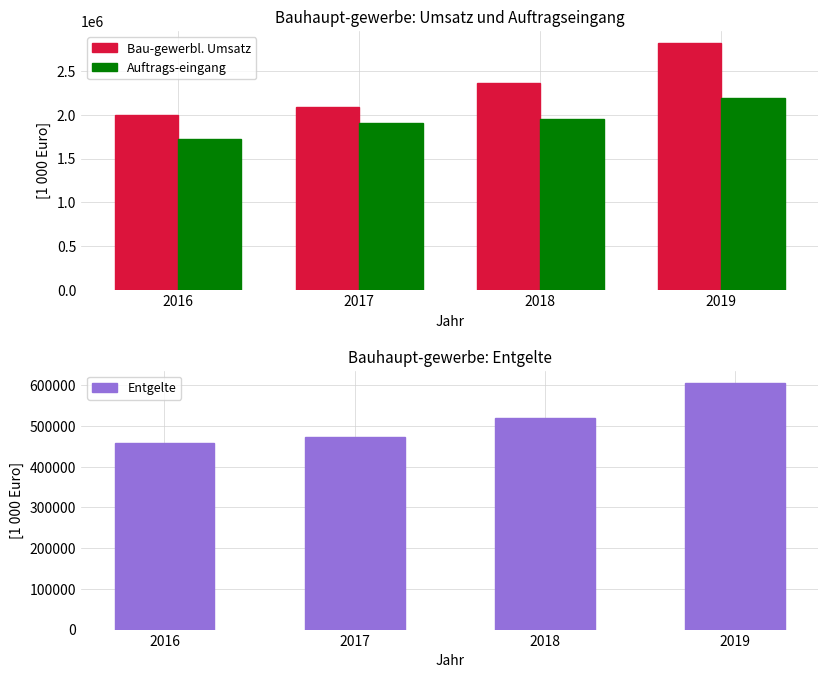

Is the value of Bau-gewerbl. Umsatz at 2017 greater than the value of Entgelte at 2017?

Yes